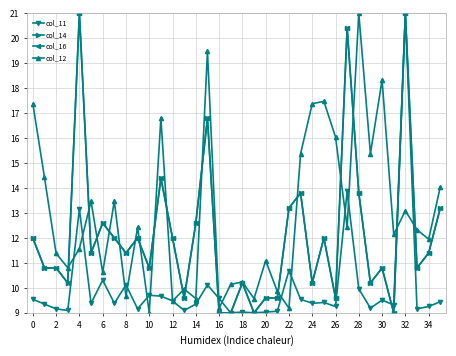

At which category does col_12 reach its first local valley?

6